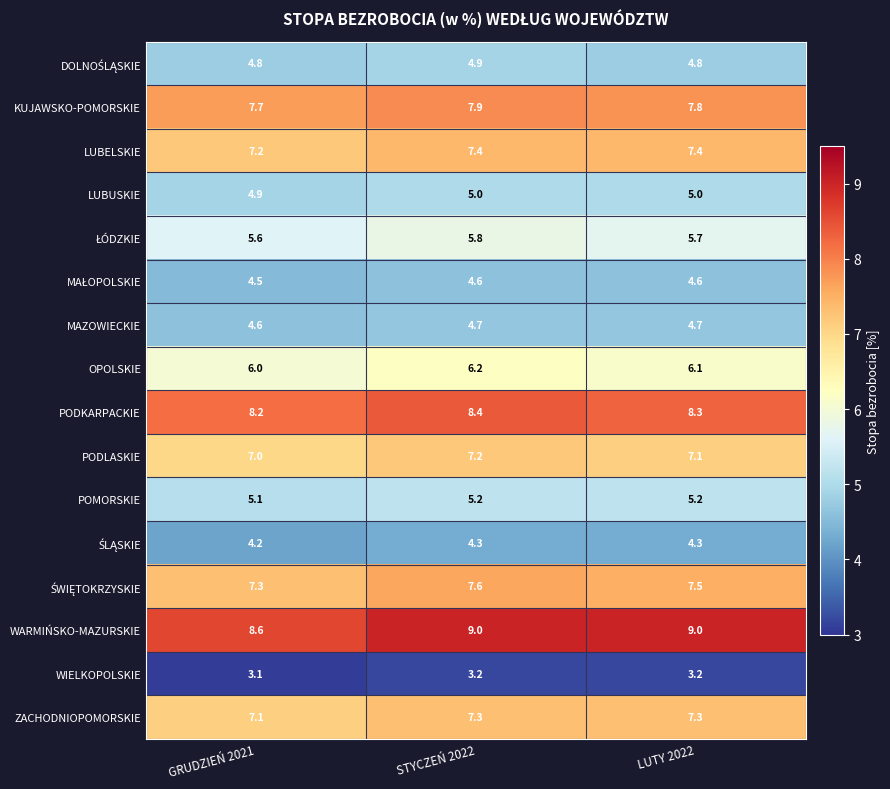

The PODKARPACKIE series shows 8.3 at LUTY 2022. True or false?

True